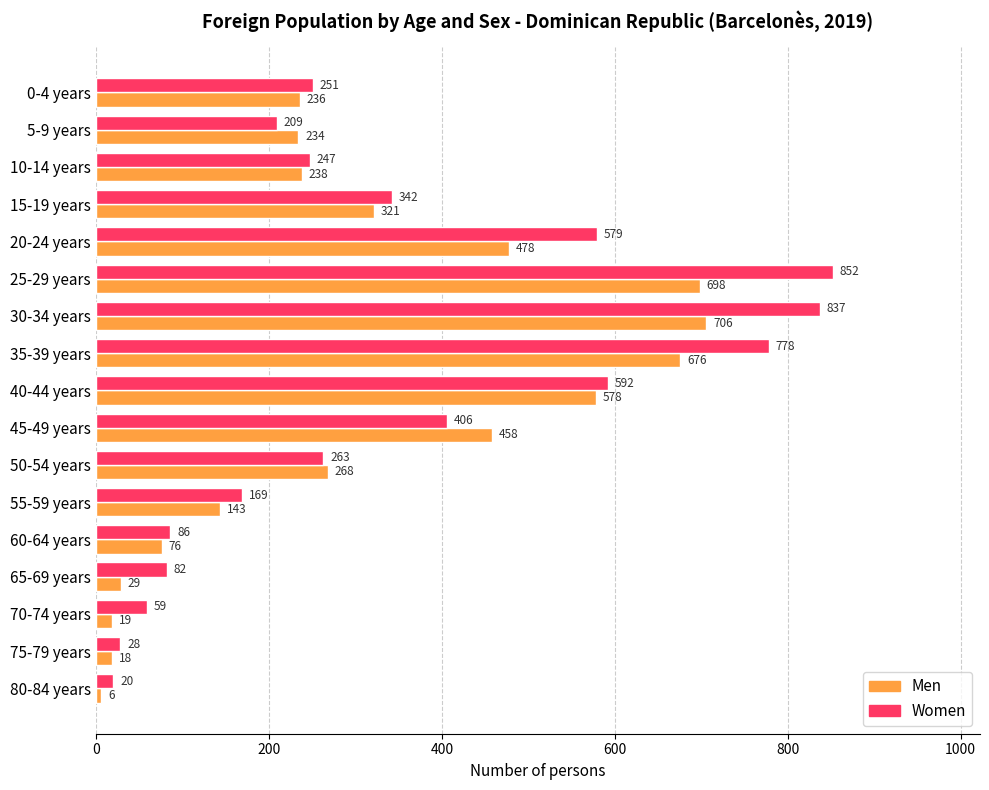

Is the value of Women at 55-59 years greater than the value of Men at 70-74 years?

Yes